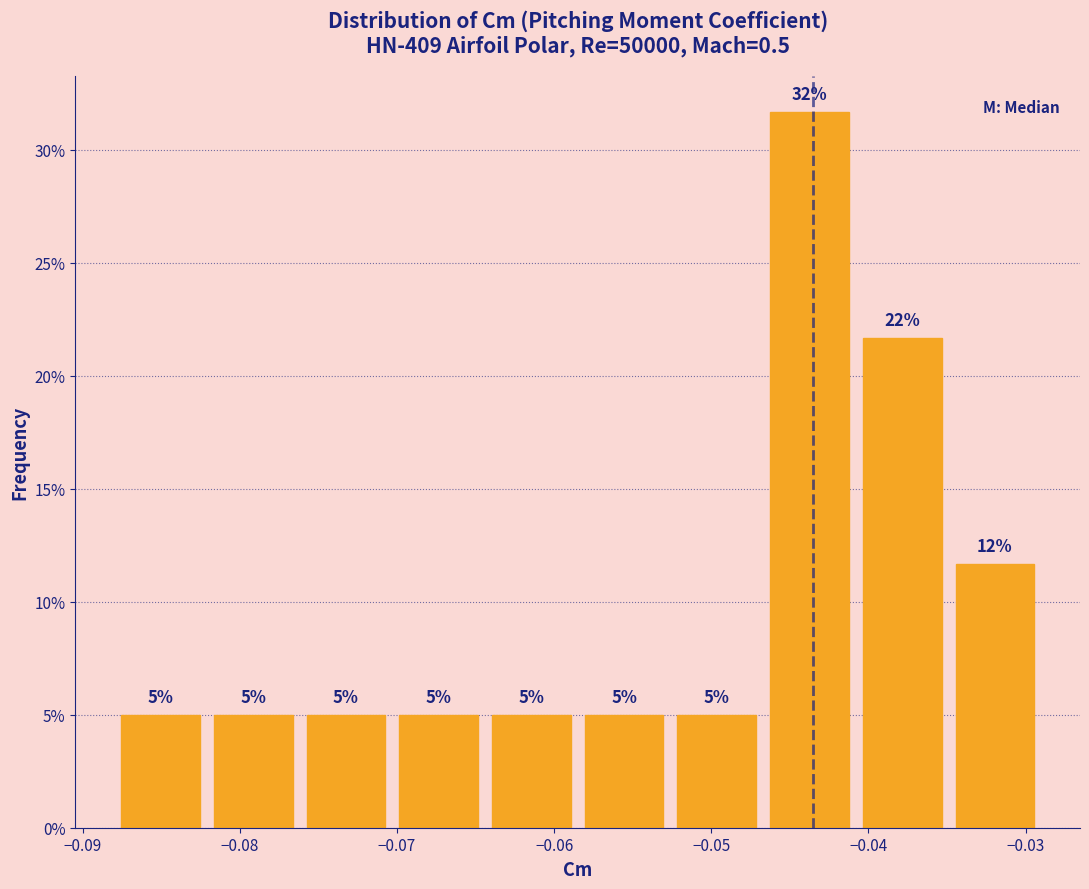

Which range on the x-axis has the tallest bar?

-0.047 to -0.041